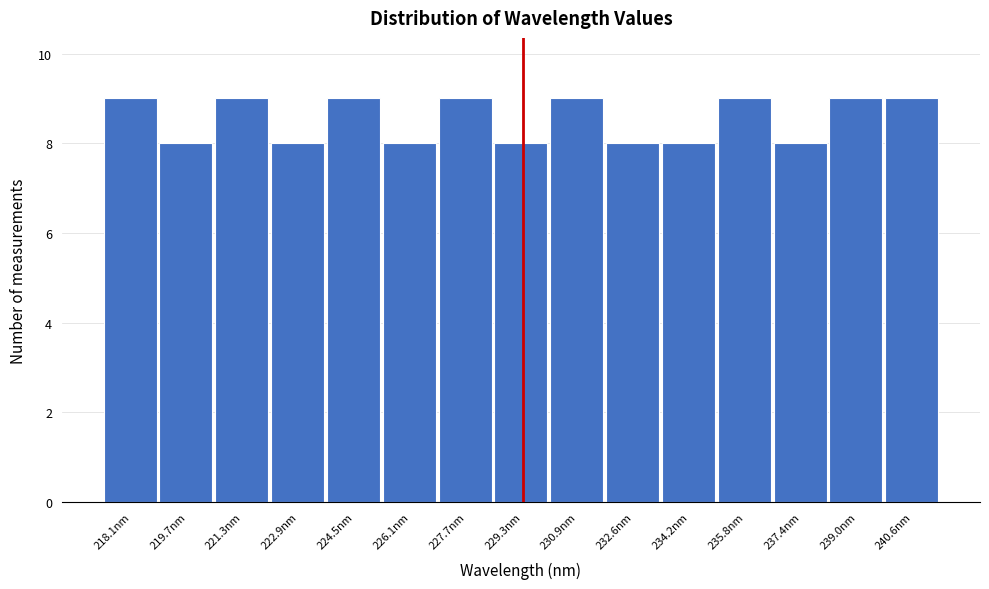

Reading left to right, transcribe all the data shown in this chart.

218.1nm=9	219.7nm=8	221.3nm=9	222.9nm=8	224.5nm=9	226.1nm=8	227.7nm=9	229.3nm=8	230.9nm=9	232.6nm=8	234.2nm=8	235.8nm=9	237.4nm=8	239.0nm=9	240.6nm=9